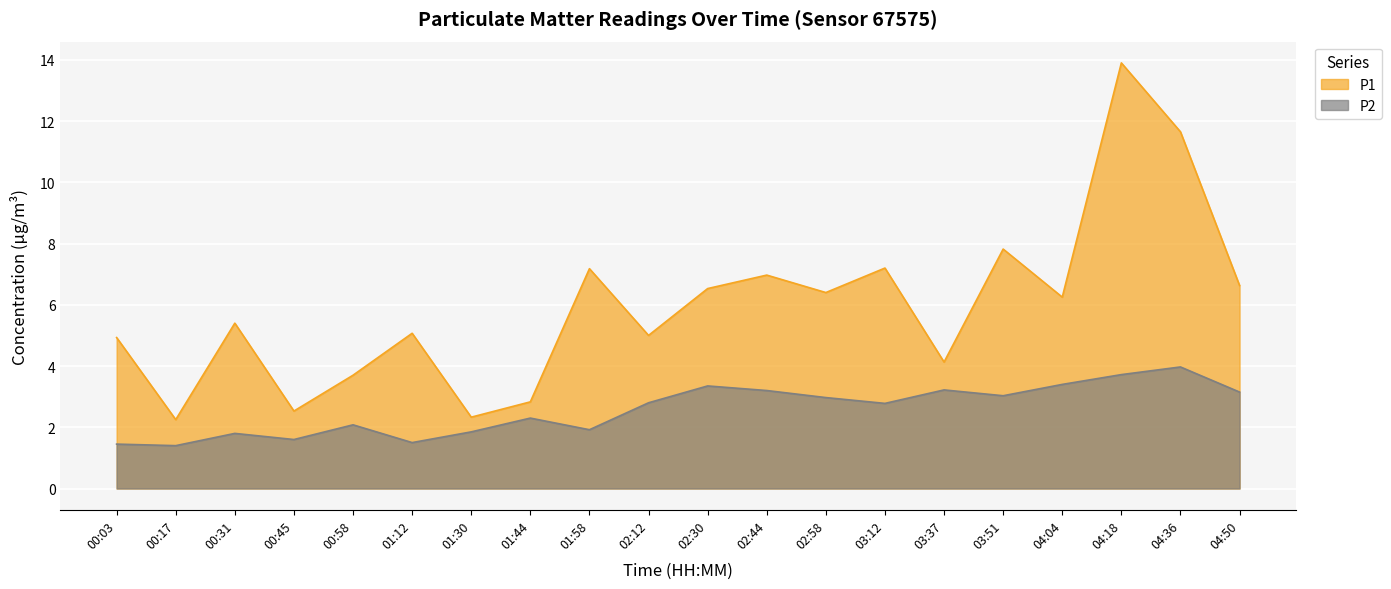

What is the difference between the second highest and second lowest values in the P1 series?

9.3